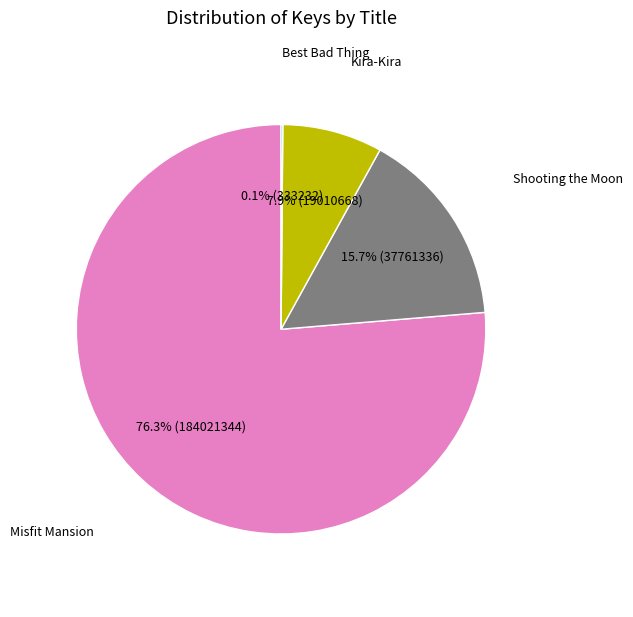

Does any single category account for the majority?

Yes